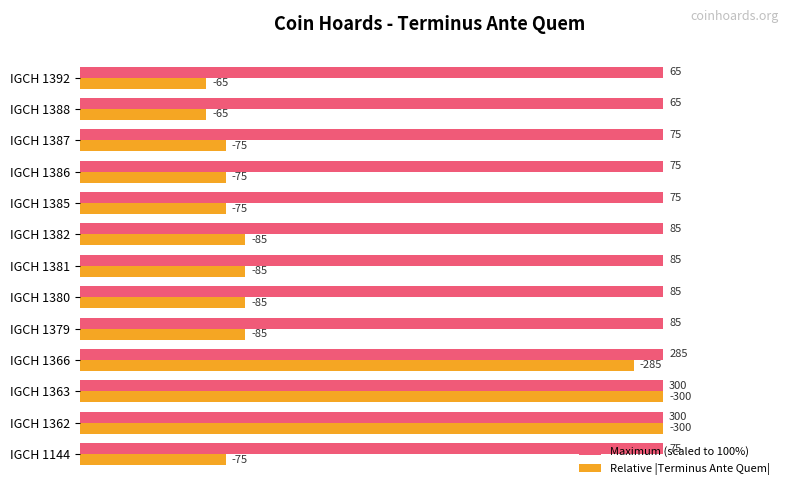

Which series has the largest range (max minus min)?

Relative |Terminus Ante Quem|